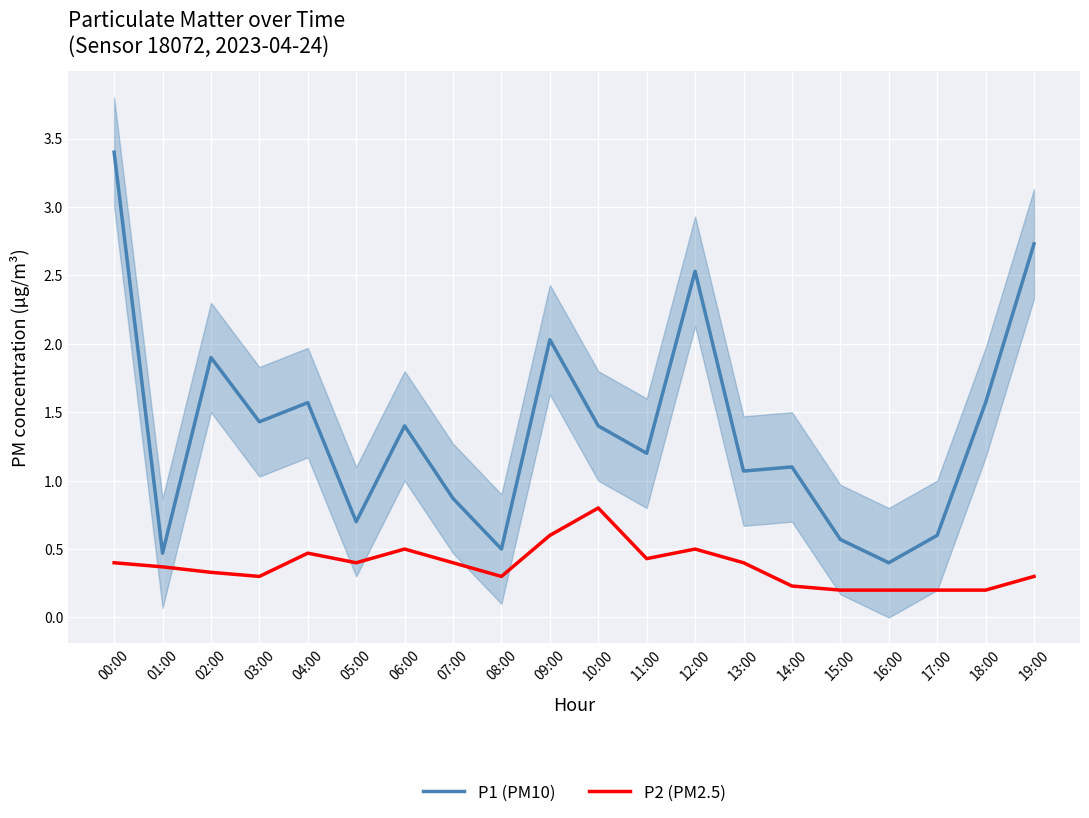

What is the average value of the P2 (PM2.5) series?

0.4